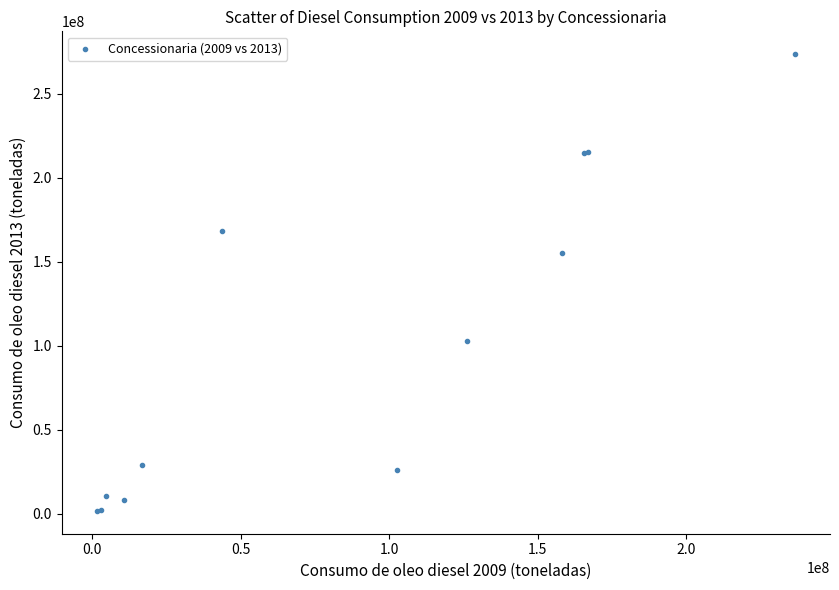

What Y value in the scatter plot is closest to 137568079?

155198595